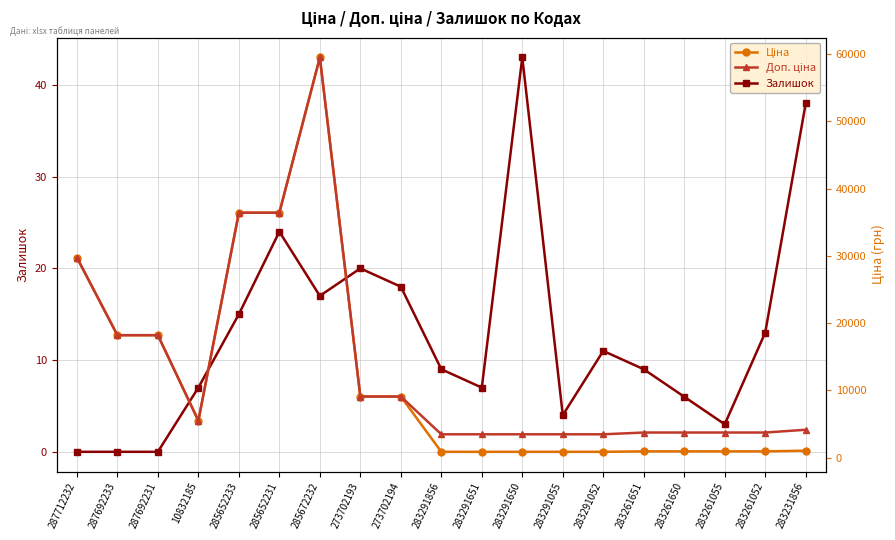

What is the label of the 13th point from the right?

285672232